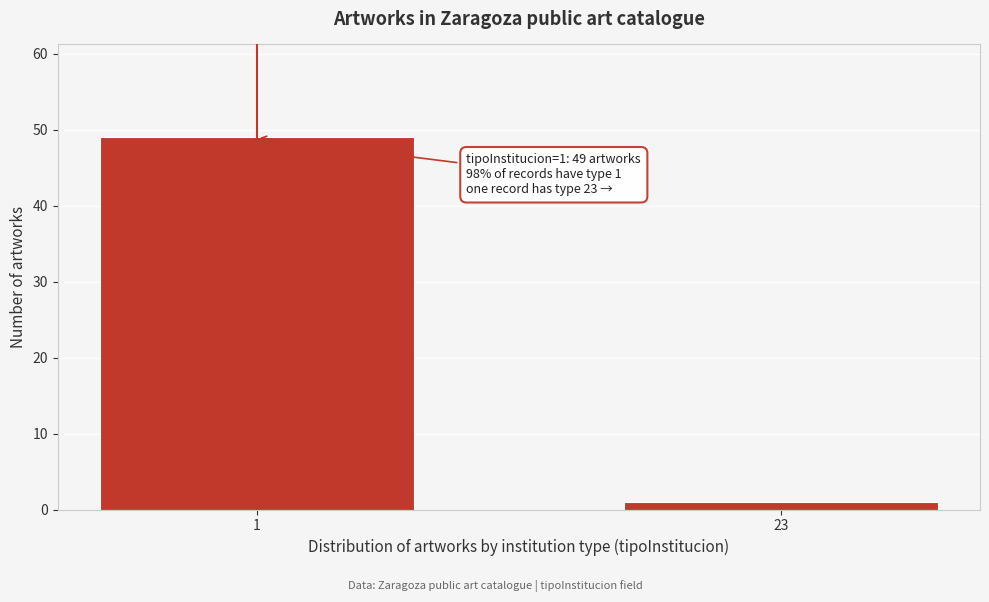

Reading left to right, transcribe all the data shown in this chart.

1=49	23=1